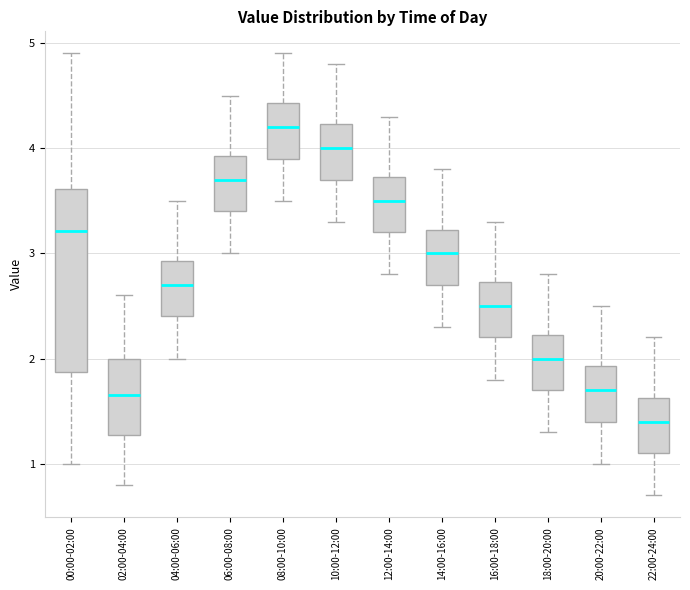

Which box's median line is the lowest?

22:00-24:00